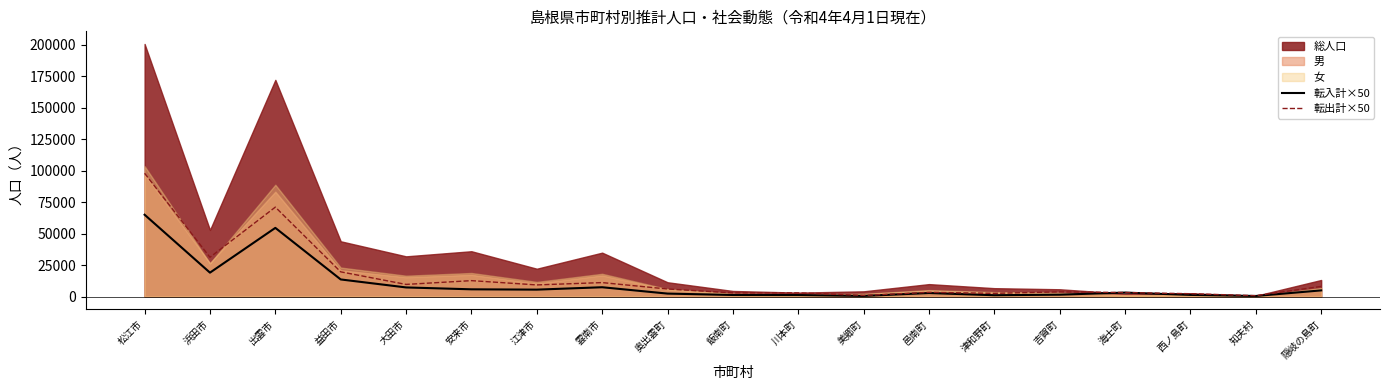

What is the value of the 転入計×50 point at the 13th from the left?

2800